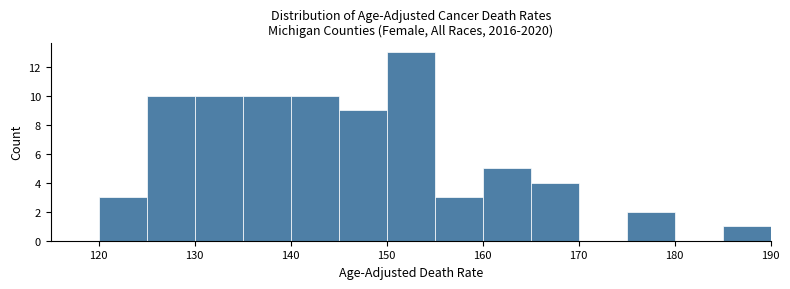

Reading left to right, list every bar in this chart as the range it spans on the x-axis followed by its height. The values are not printed on the chart, so give them approximately, as read against the axis.

115 to 120: 0
120 to 125: 3
125 to 130: 10
130 to 135: 10
135 to 140: 10
140 to 145: 10
145 to 150: 9
150 to 155: 13
155 to 160: 3
160 to 165: 5
165 to 170: 4
170 to 175: 0
175 to 180: 2
180 to 185: 0
185 to 190: 1